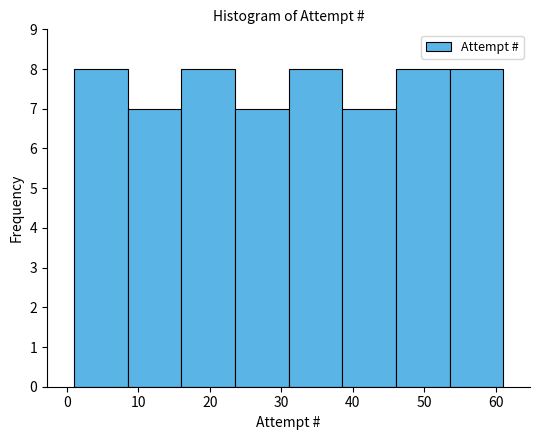

Reading left to right, transcribe this chart: for each bar, give the range it covers on the x-axis and its height. Neither the bar edges nor the heights are printed on the chart, so give them approximately, as read against the axes.

1.0 to 8.5: 8
8.5 to 16.0: 7
16.0 to 23.5: 8
23.5 to 31.0: 7
31.0 to 38.5: 8
38.5 to 46.0: 7
46.0 to 53.5: 8
53.5 to 61.0: 8